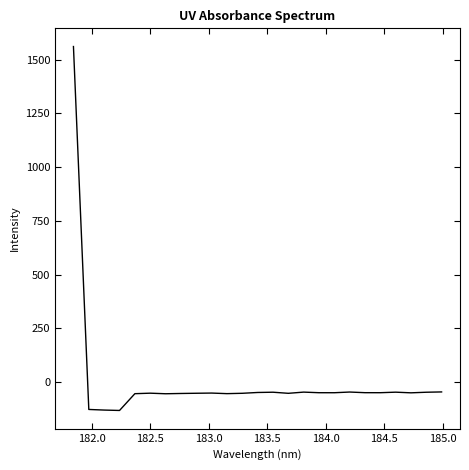

What is the difference between the maximum and minimum values?

1692.5